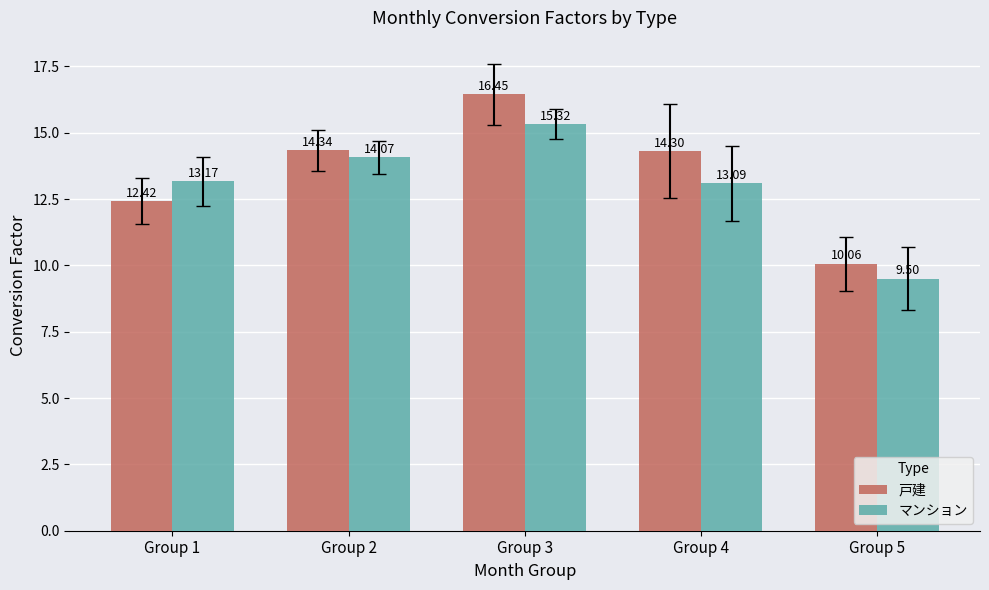

Where is 戸建 nearest to the value 13?

Group 1